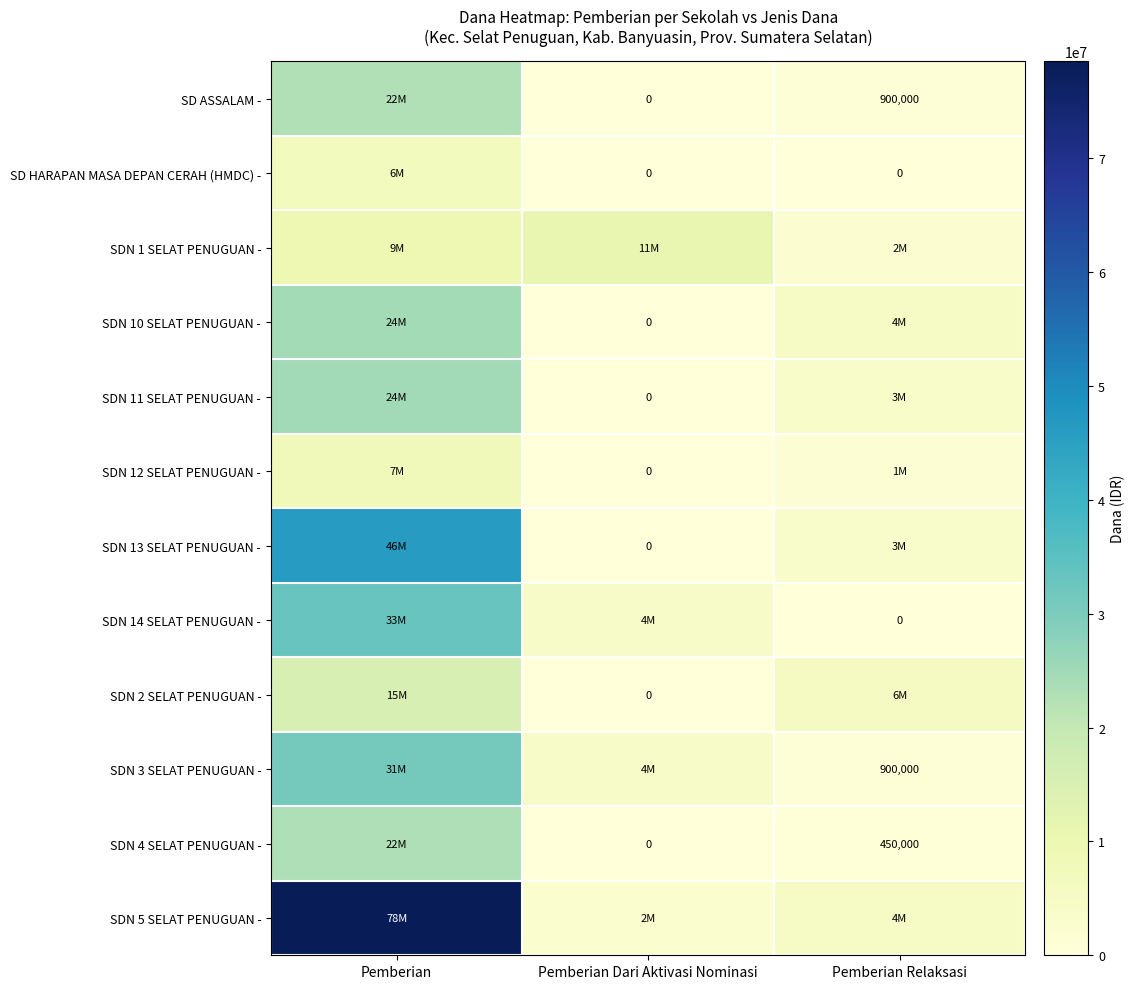

What is the sum of the SD ASSALAM - values at Pemberian Dari Aktivasi Nominasi and Pemberian Relaksasi?

900000